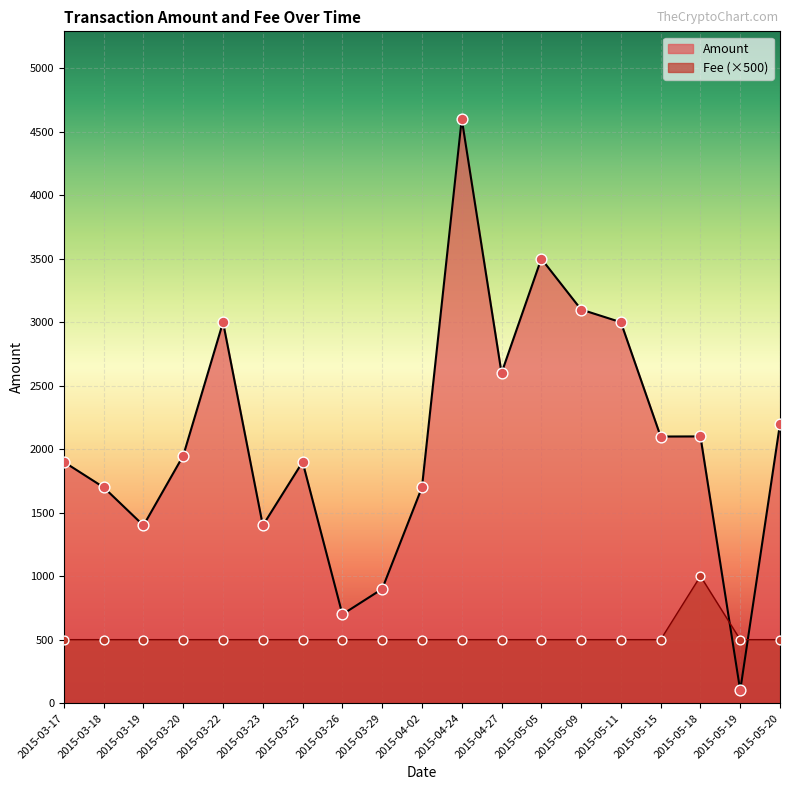

Is the value of Fee at 2015-04-27 greater than the value of Amount at 26?

No